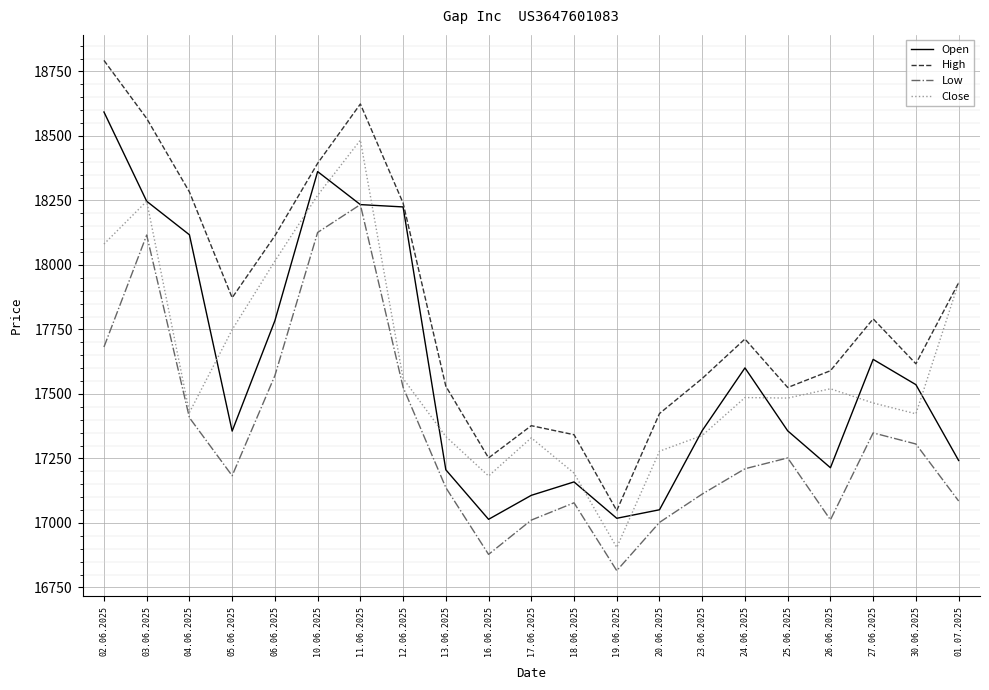

What is the maximum value for Open?

18593